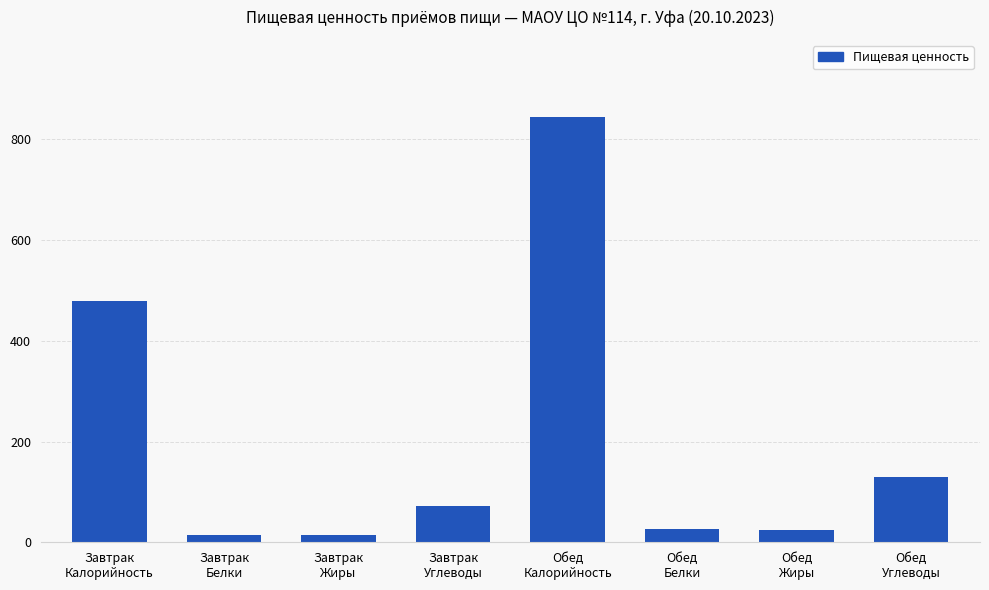

True or false: the data shows 845.0 at Обед
Калорийность.

True